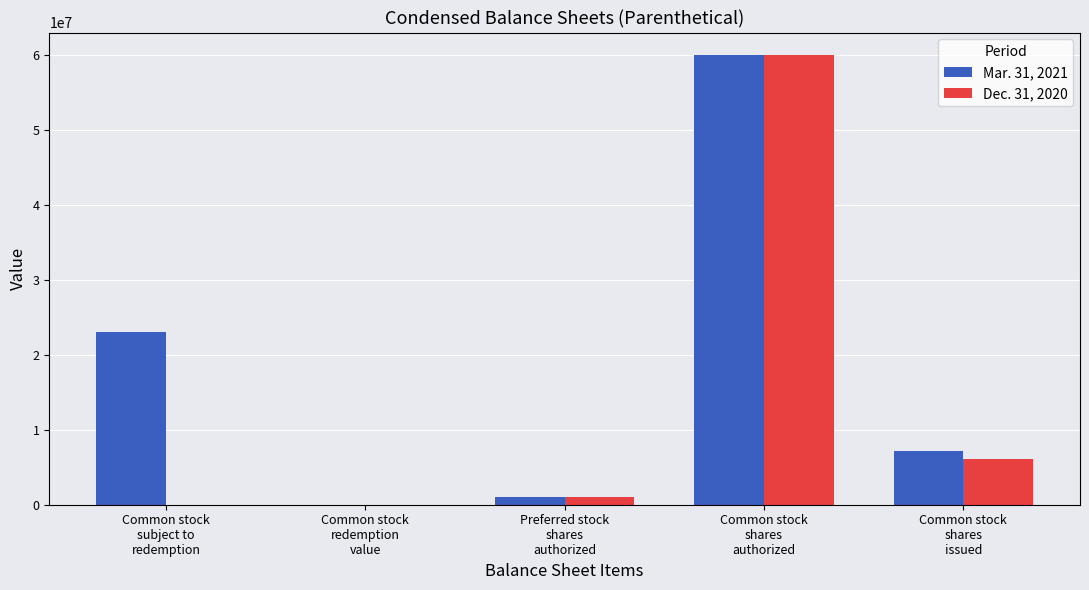

Between Preferred stock
shares
authorized and Common stock
shares
issued, which series saw the biggest shift?

Mar. 31, 2021